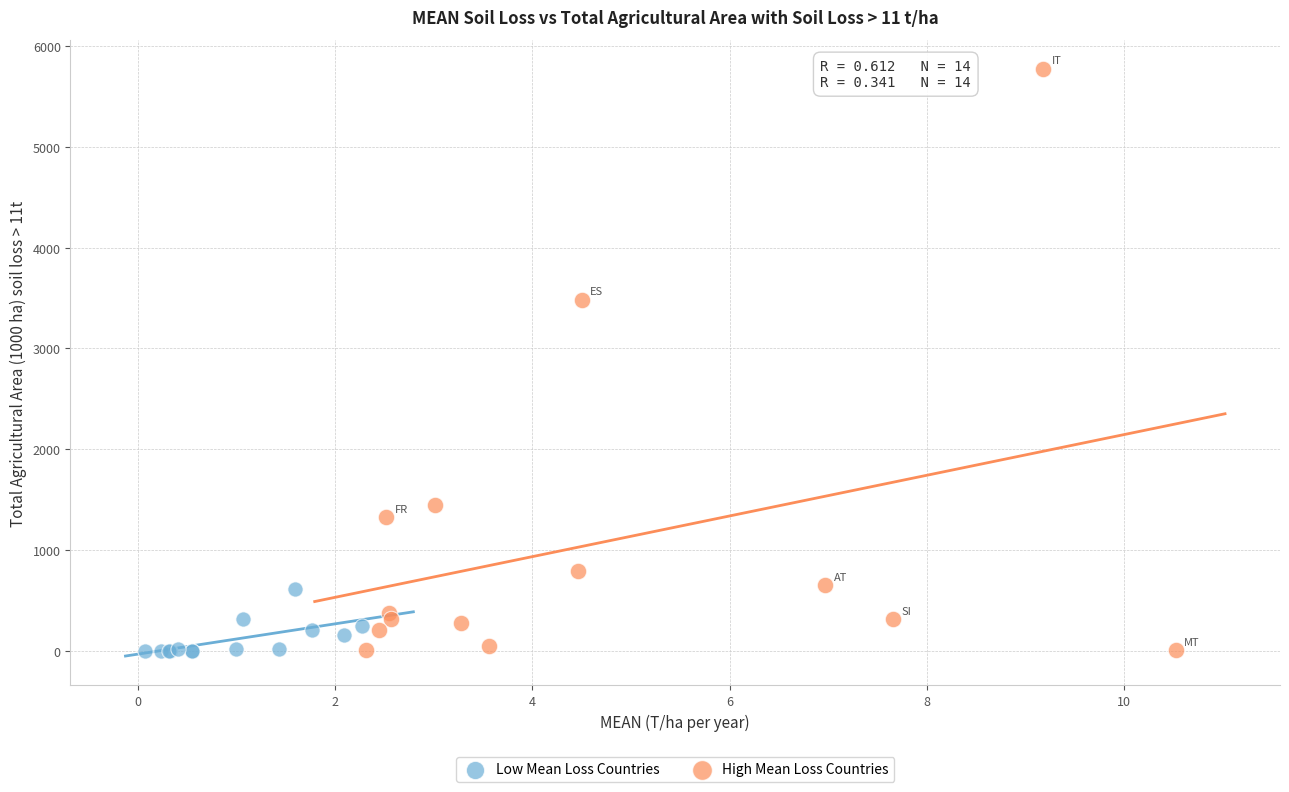

Which series has the largest Y range (max minus min)?

High Mean Loss Countries